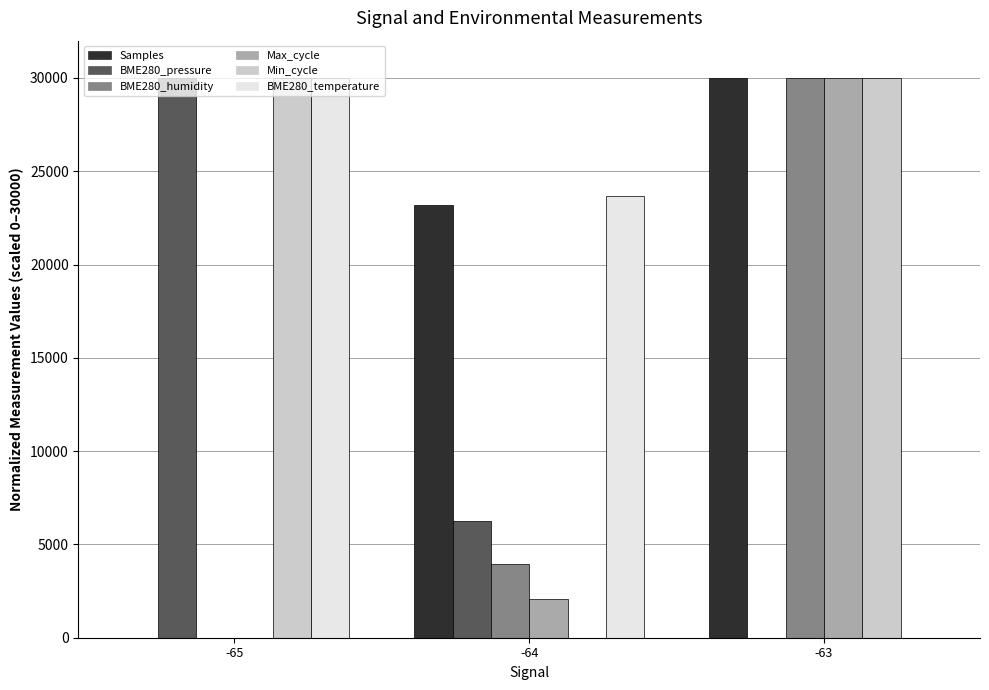

Reading left to right, what are all the values shown in this chart?

Samples: 0.0	23176.3	30000.0
BME280_pressure: 30000.0	6236.9	0.0
BME280_humidity: 0.0	3975.6	30000.0
Max_cycle: 0.0	2097.2	30000.0
Min_cycle: 30000.0	0.0	30000.0
BME280_temperature: 30000.0	23669.6	0.0